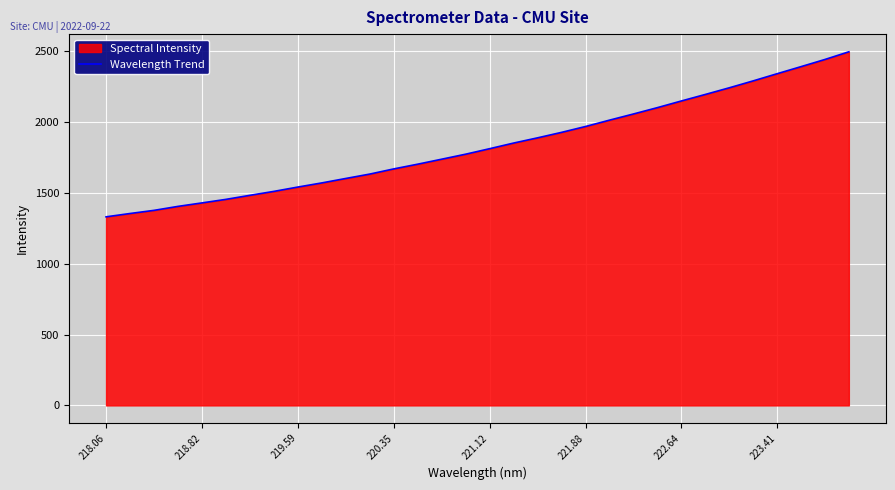

What is the maximum value shown in the chart?

2495.1